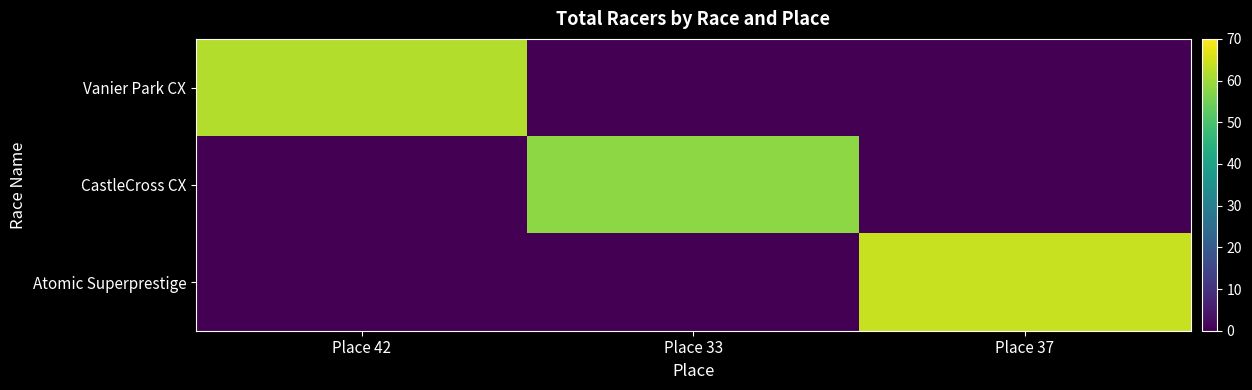

Which series has the largest total across all categories?

Atomic Superprestige